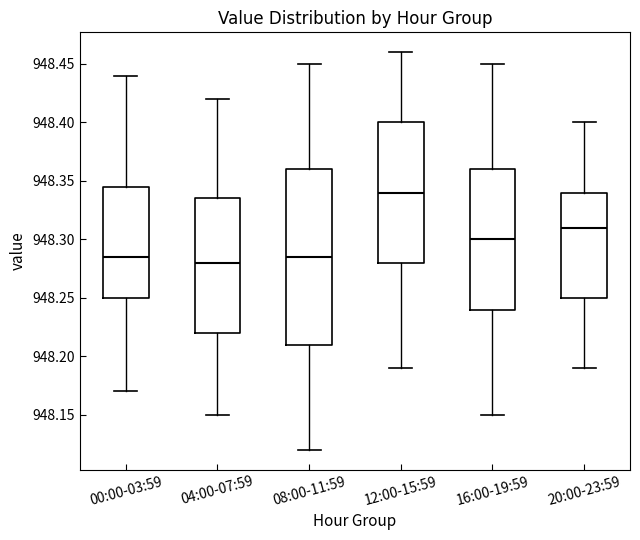

Which box has the highest median line?

12:00-15:59